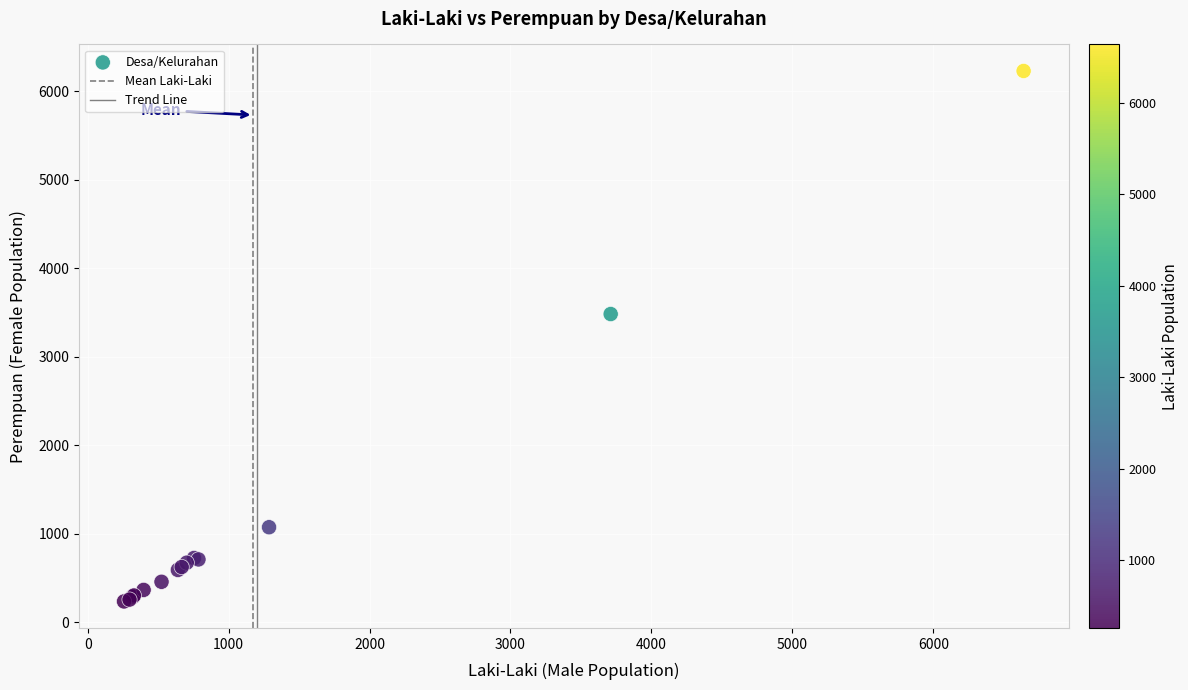

What Y value in the scatter plot is closest to 3232?

3483